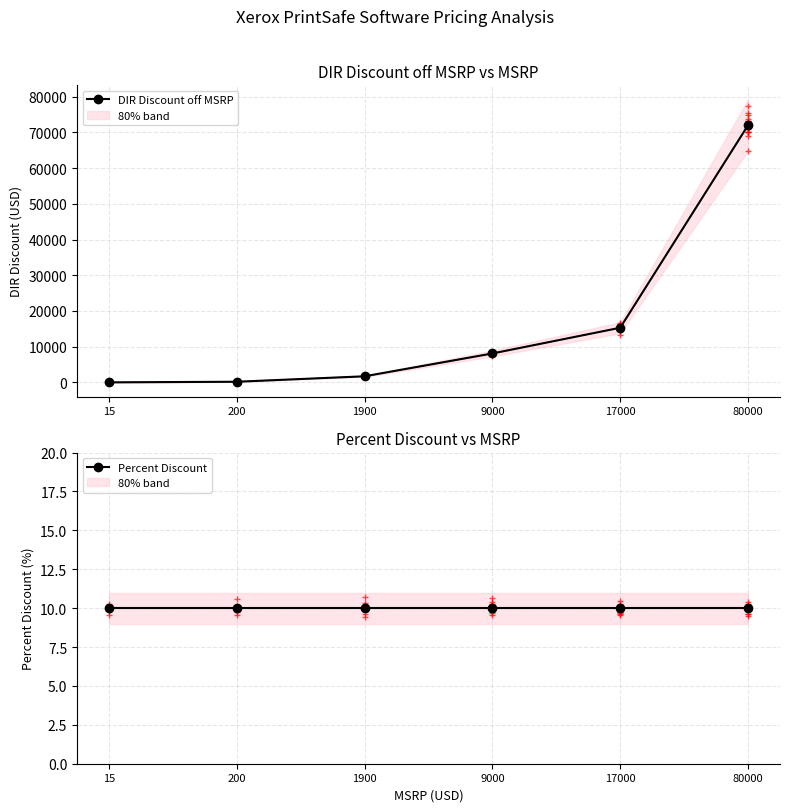

What are all the series names shown in the legend?

DIR Discount off MSRP, Percent Discount